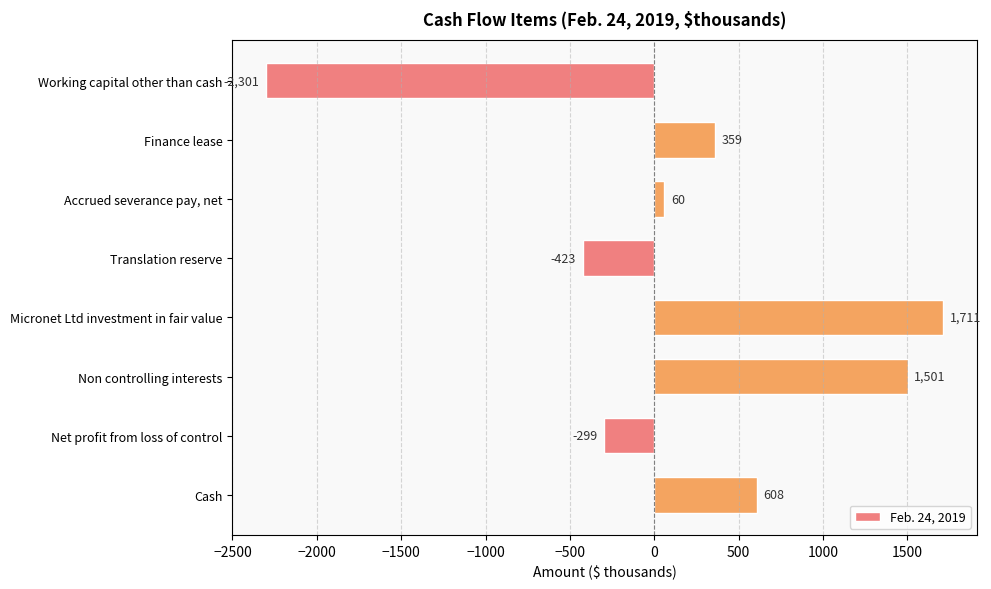

What is the approximate value at Finance lease?

359